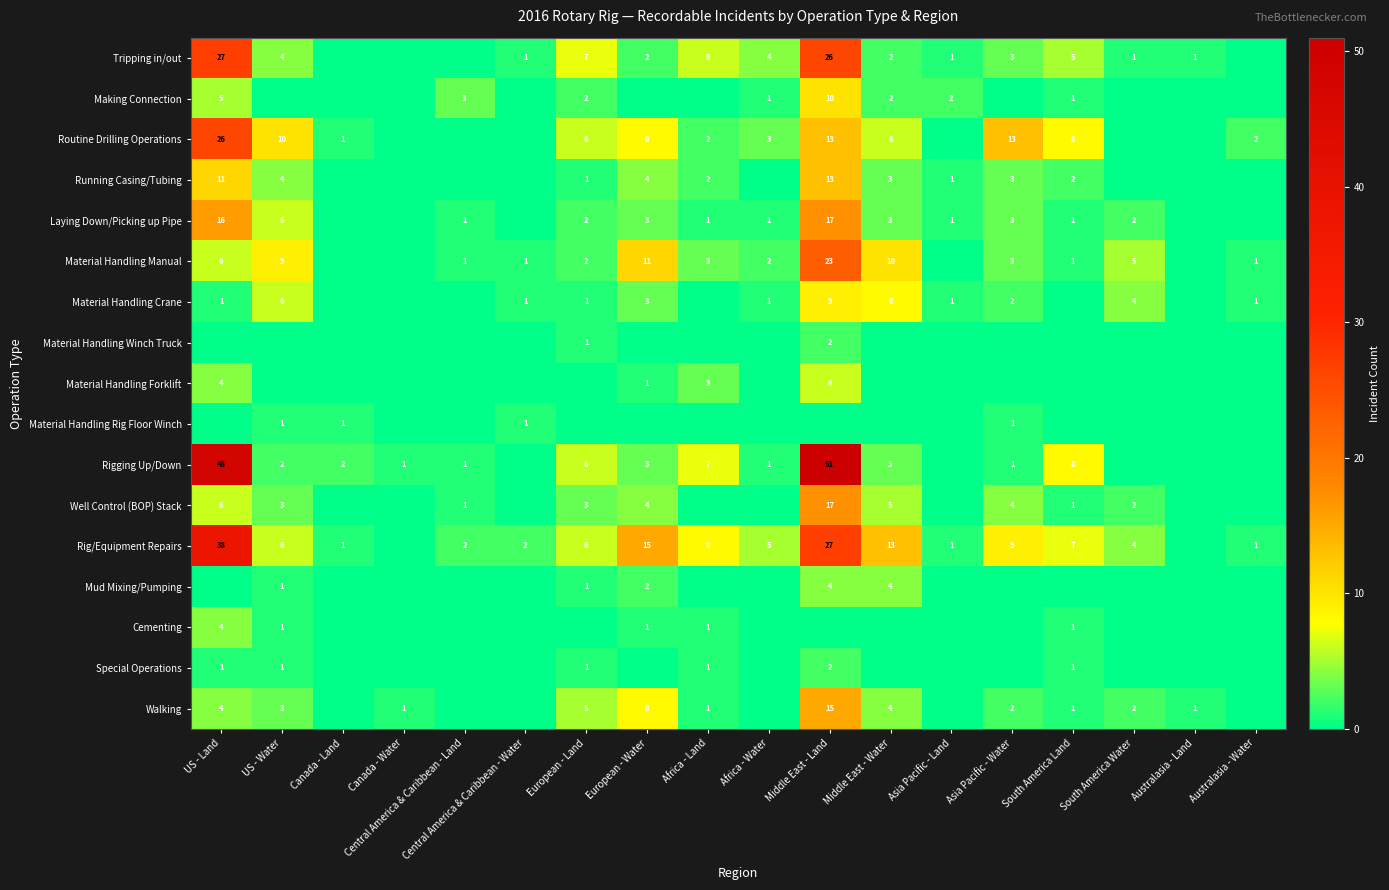

What is the difference between the Rig/Equipment Repairs values at Middle East - Land and US - Water?

21